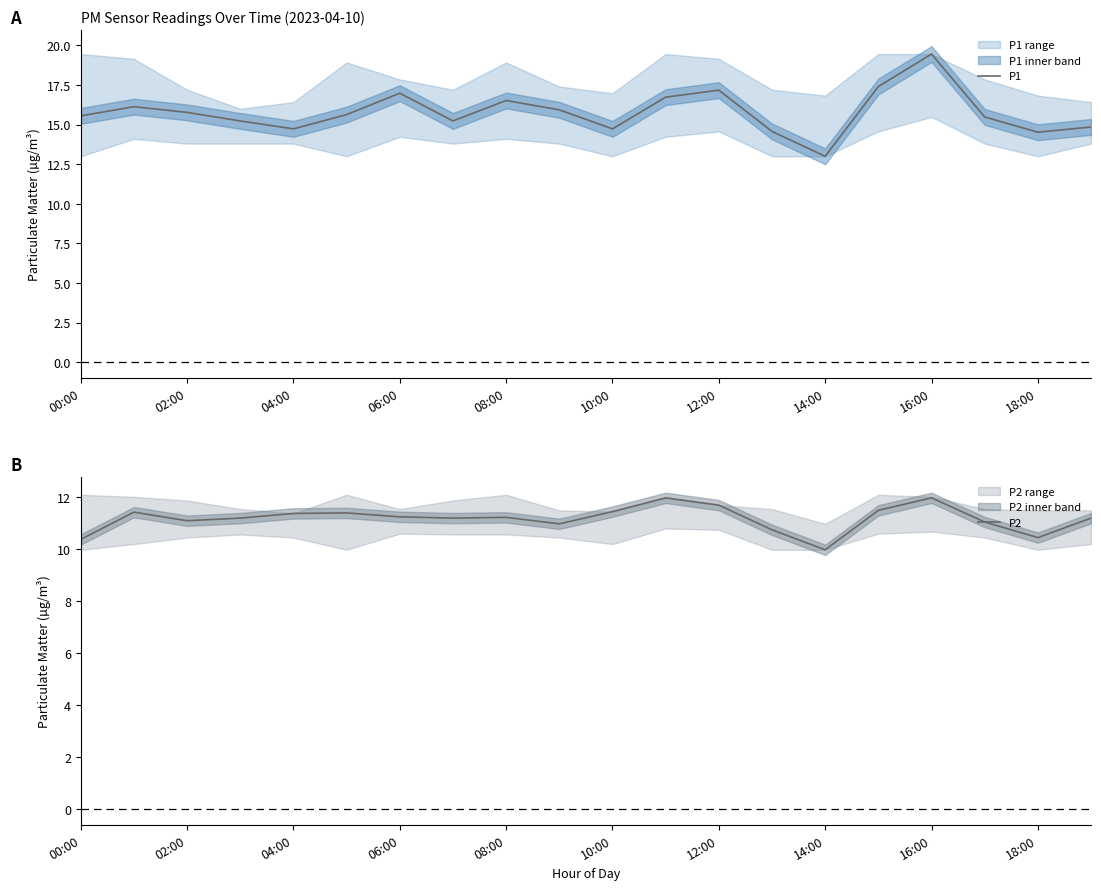

True or false: P2 and P1 cross at least once.

False